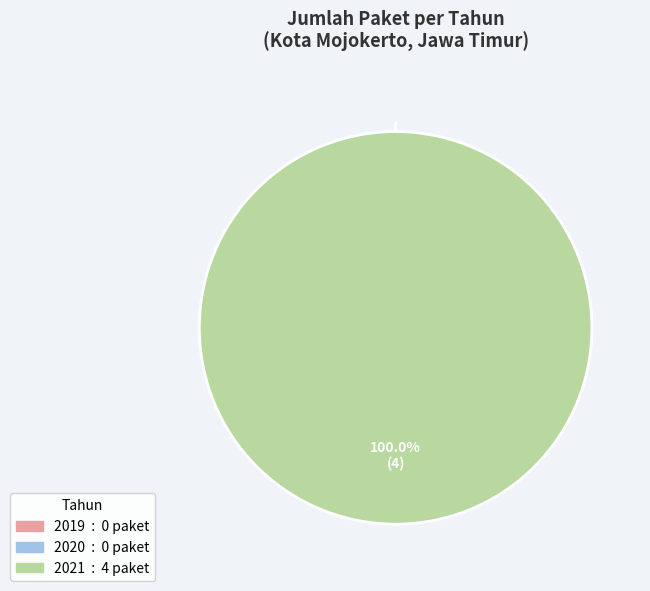

What is the largest slice in the pie chart?

2021